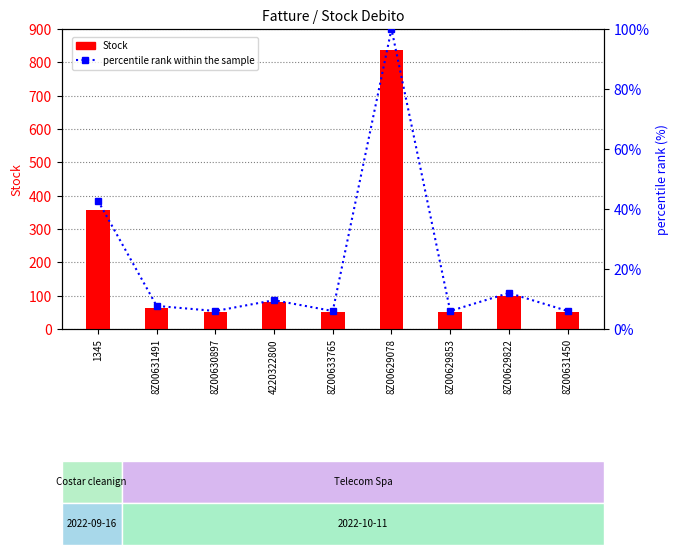

True or false: percentile rank within the sample has a value of 9.7 at 8Z00631450.

False